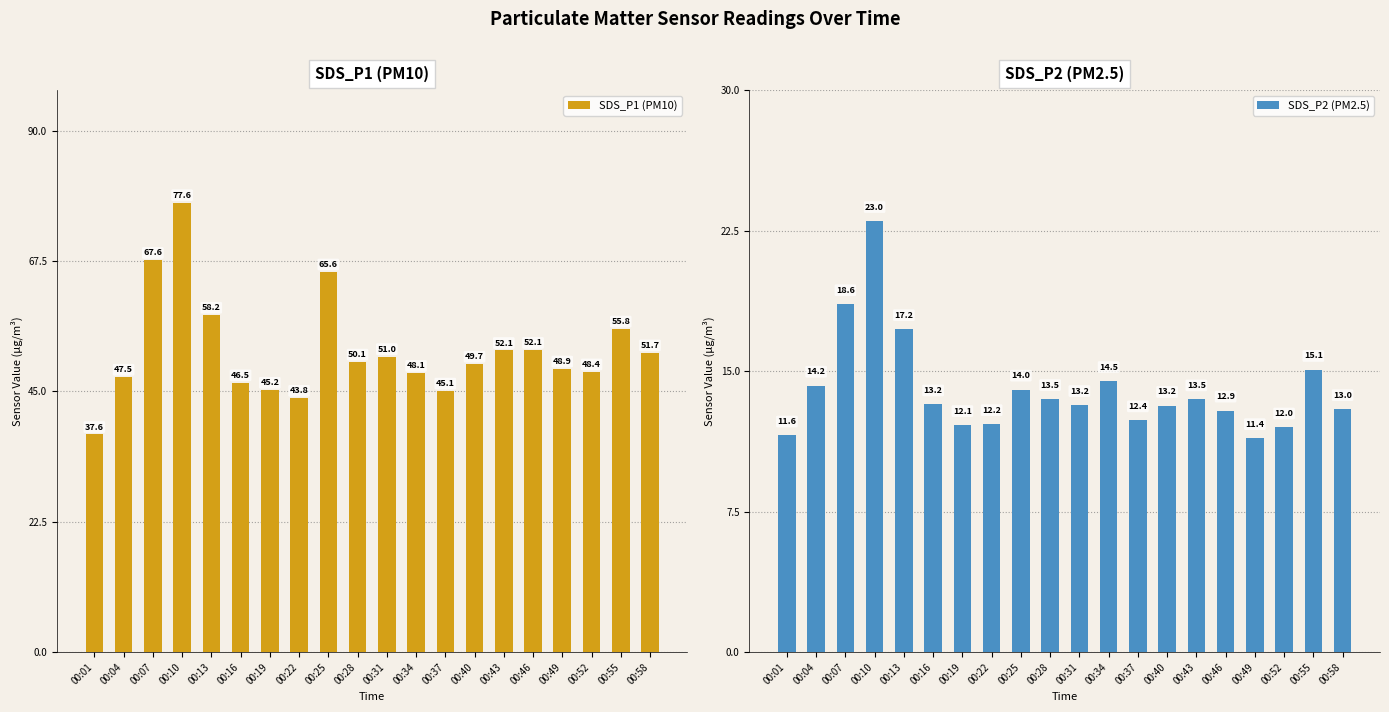

What is the lowest value of the SDS_P2 (PM2.5) series?

11.4